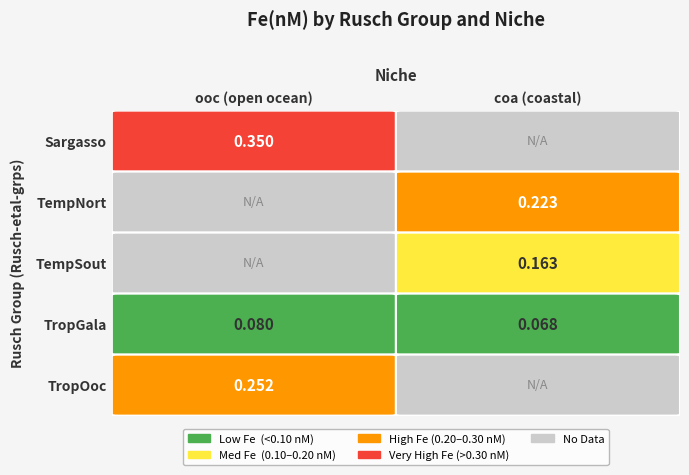

How many distinct data groups are displayed?

5